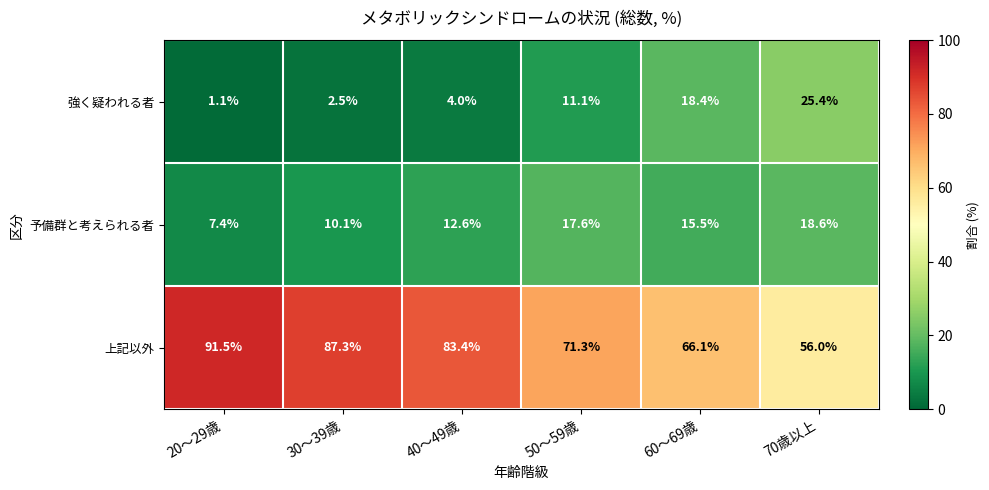

Reading left to right, extract all data points from this chart.

強く疑われる者: 20～29歳=1.1	30～39歳=2.5	40～49歳=4.0	50～59歳=11.1	60～69歳=18.4	70歳以上=25.4
予備群と考えられる者: 20～29歳=7.4	30～39歳=10.1	40～49歳=12.6	50～59歳=17.6	60～69歳=15.5	70歳以上=18.6
上記以外: 20～29歳=91.5	30～39歳=87.3	40～49歳=83.4	50～59歳=71.3	60～69歳=66.1	70歳以上=56.0